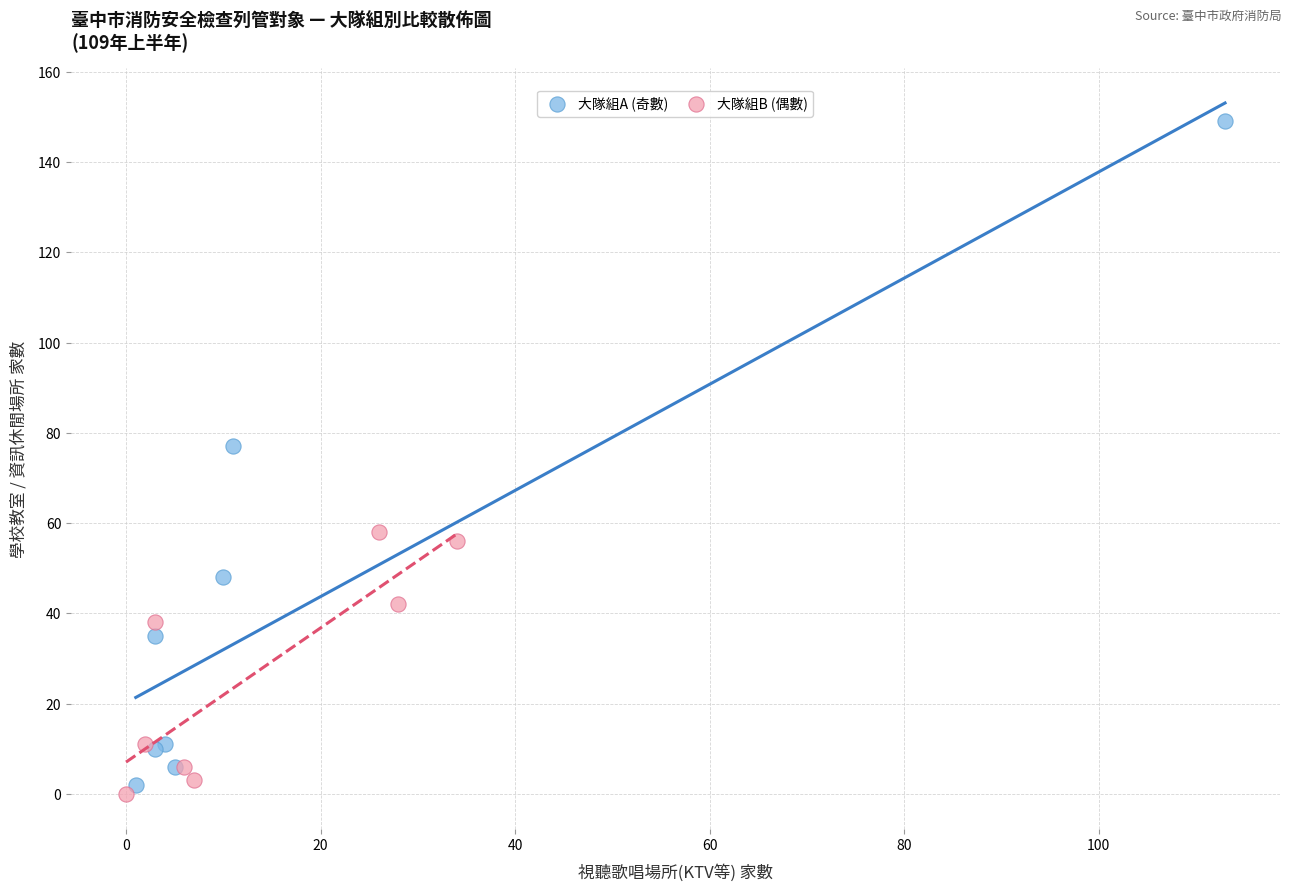

What are all the series names shown in the legend?

大隊組A (奇數), 大隊組B (偶數)